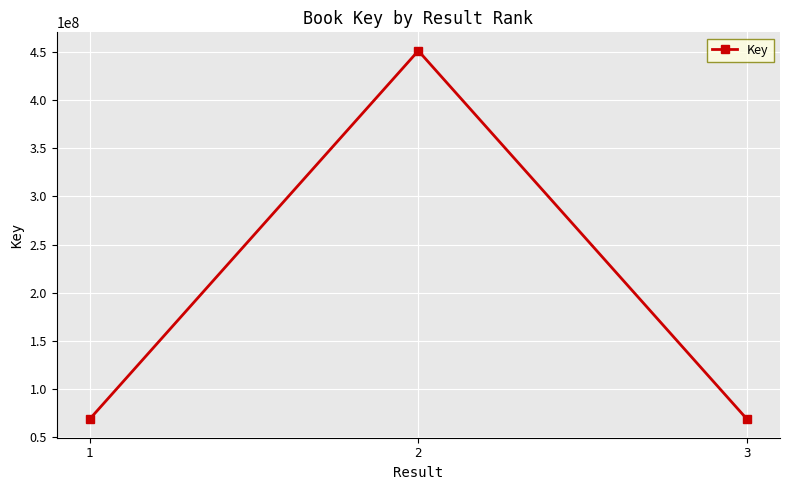

What is the ratio of the value at 2 to the value at 3?

6.6